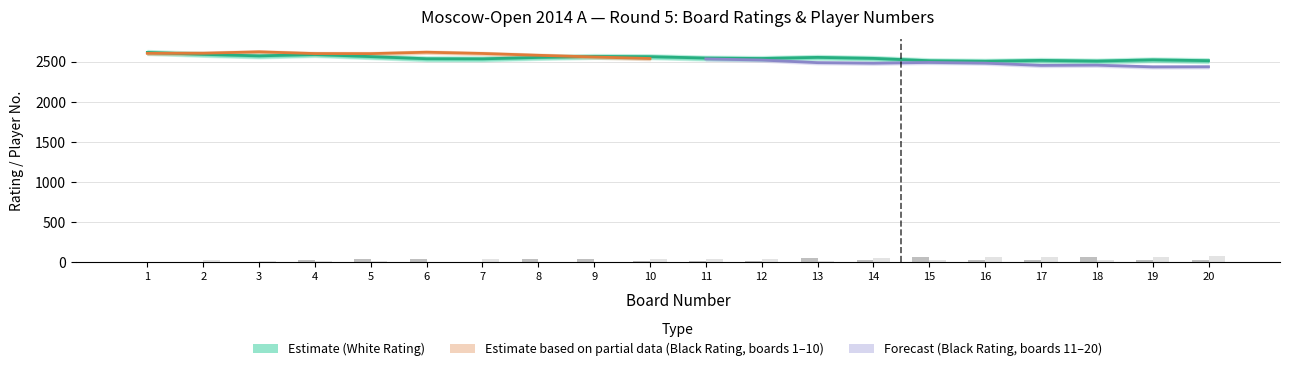

Between 20 and 17, which is larger?

20